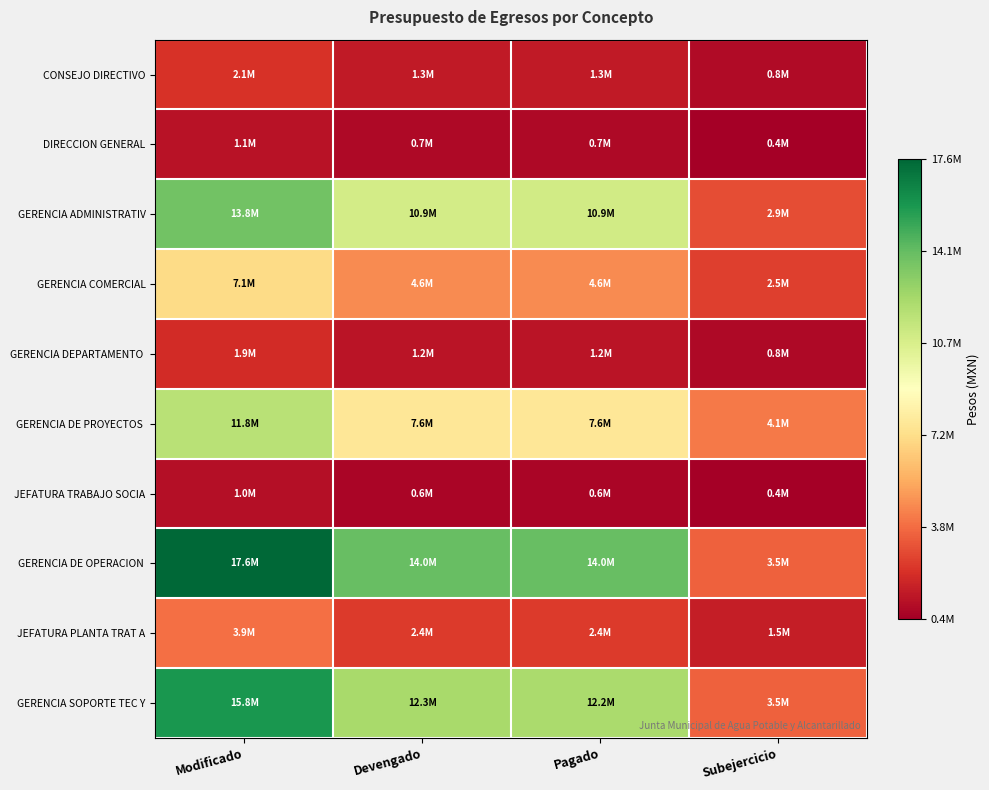

What is the maximum value shown in the chart?

17571139.2